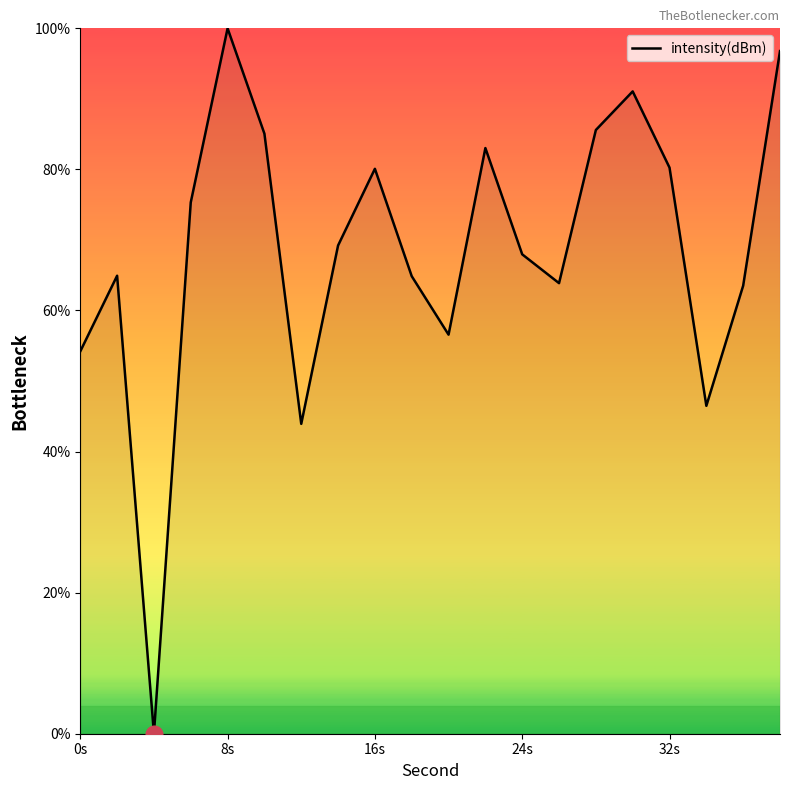

Does the chart display data point markers on the line(s)?

No